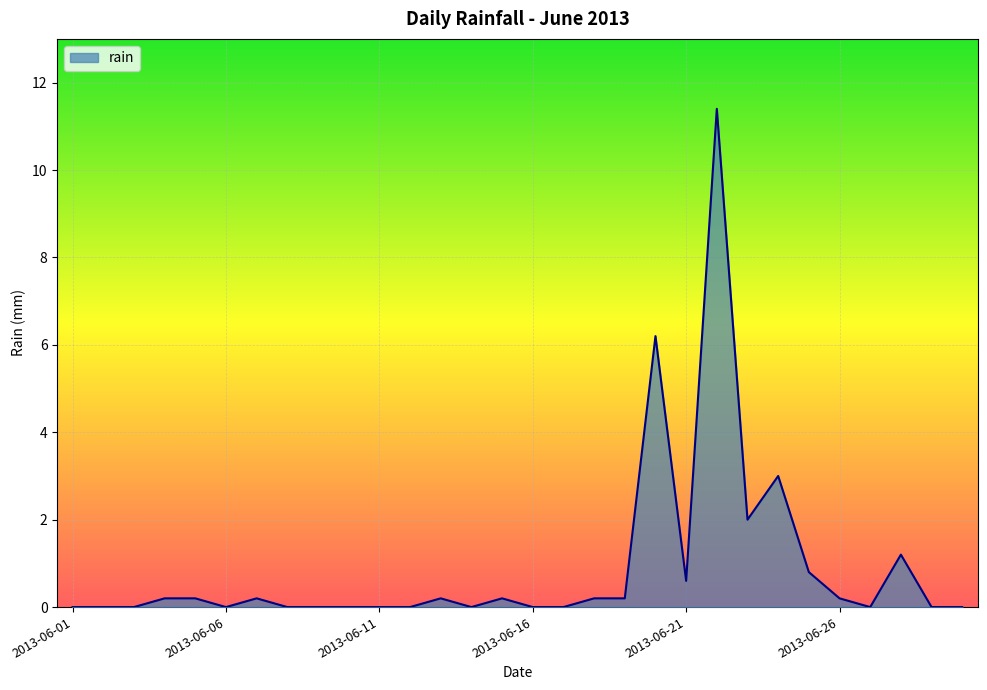

What is the difference between the maximum and minimum values?

11.4